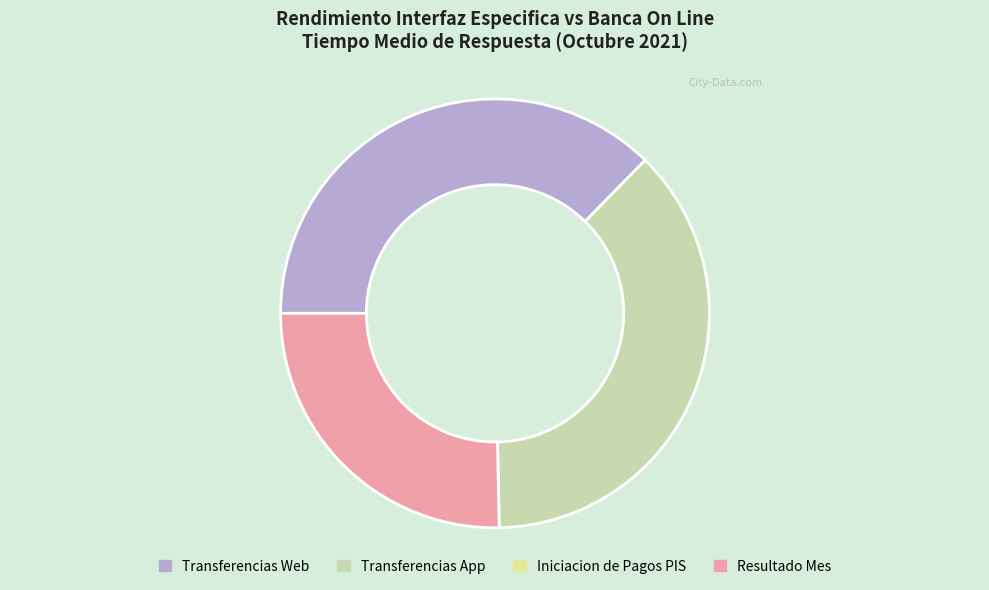

Does any single category account for the majority?

No